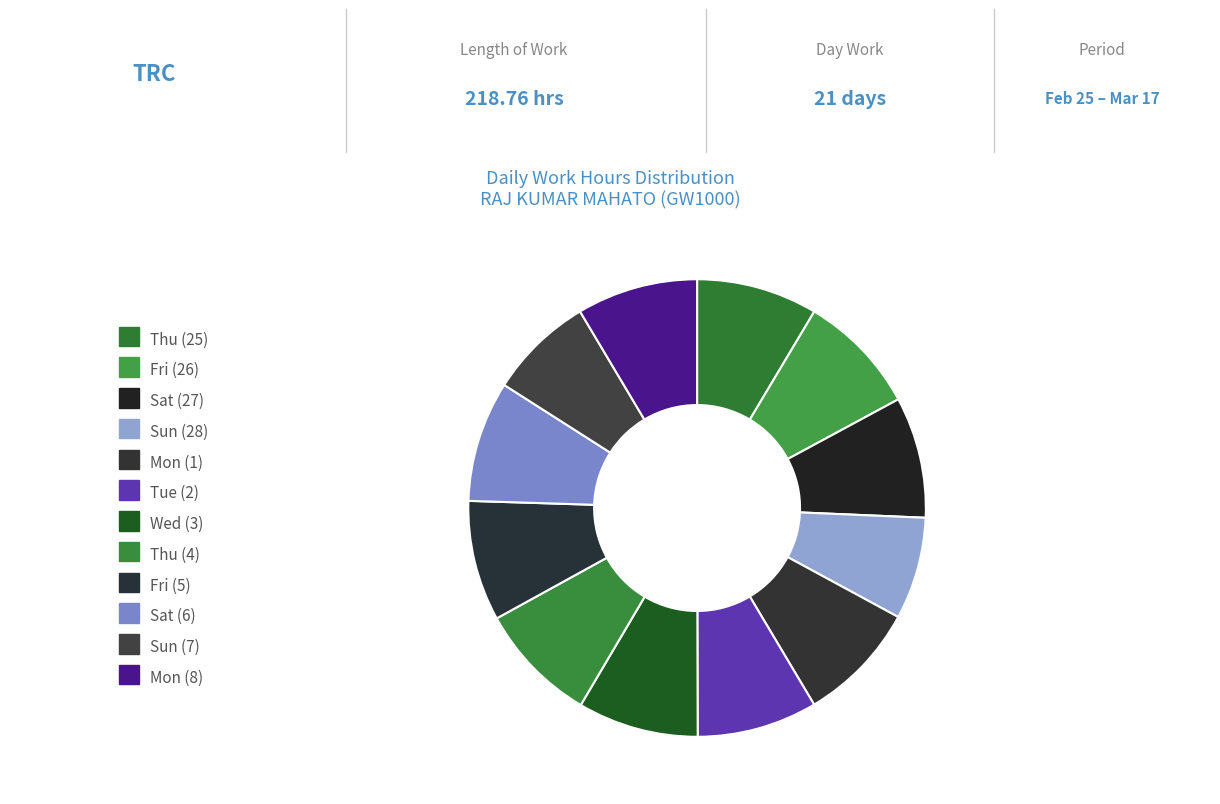

Count the number of slices in the pie.

12